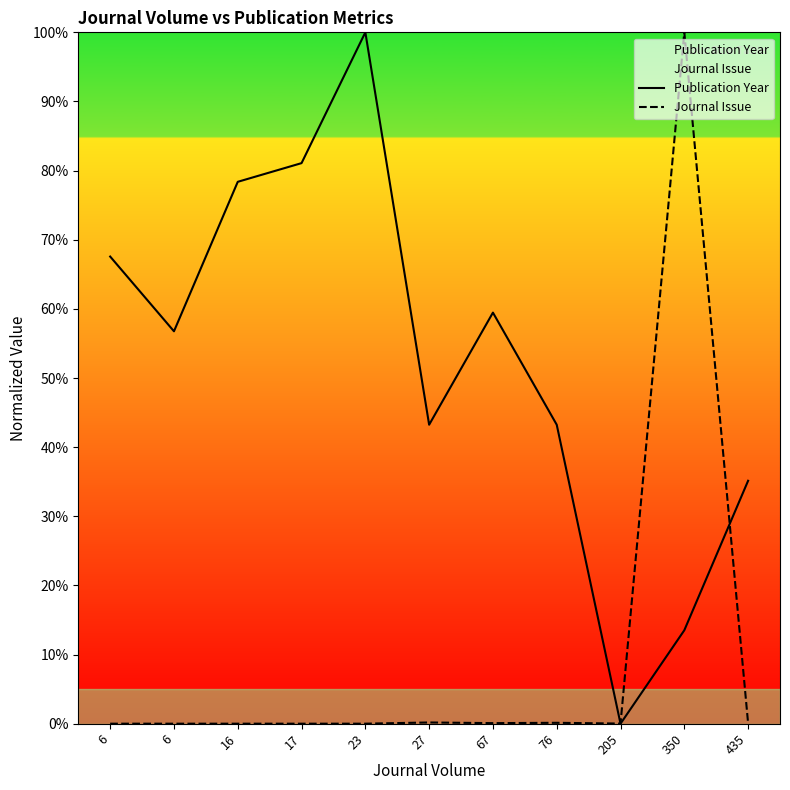

Reading left to right, transcribe all the data shown in this chart.

Publication Year: 67.6	56.8	78.4	81.1	100.0	43.2	59.5	43.2	0.0	13.5	35.1
Journal Issue: 0.0	0.0	0.0	0.0	0.0	0.2	0.1	0.1	0.0	100.0	0.1